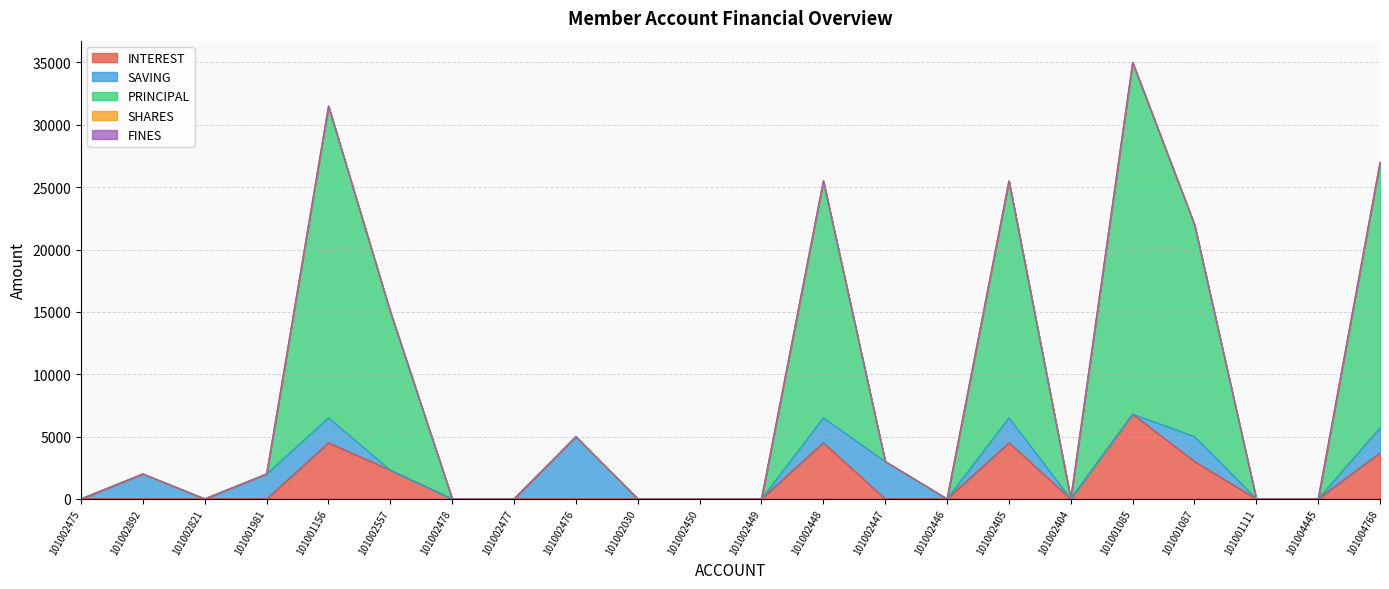

Rank the series at 101002478 from highest to lowest value.

INTEREST, SAVING, PRINCIPAL, SHARES, FINES